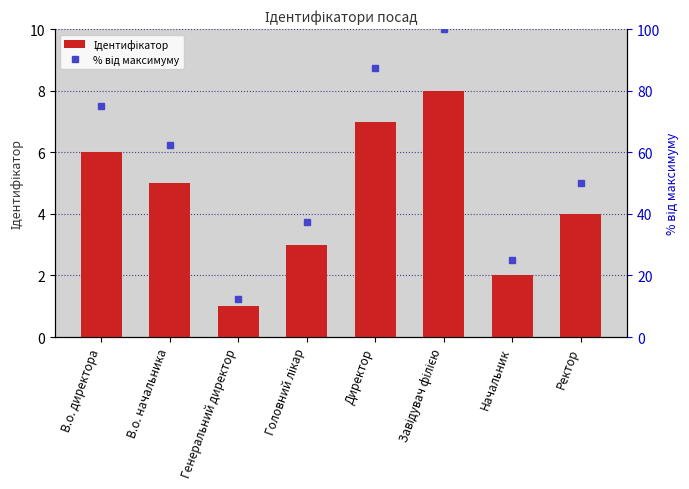

The value of % від максимуму at В.о. директора is 135.0. True or false?

False